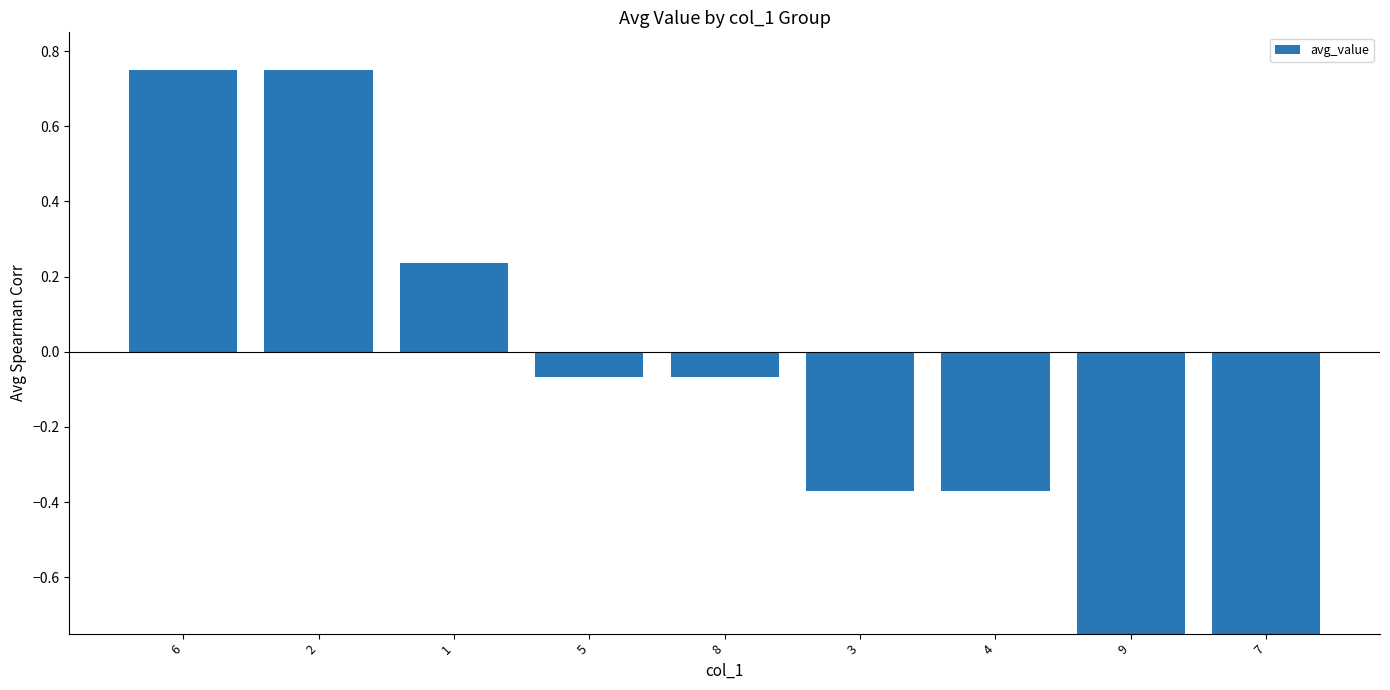

True or false: the data shows -1.3 at 7.

False